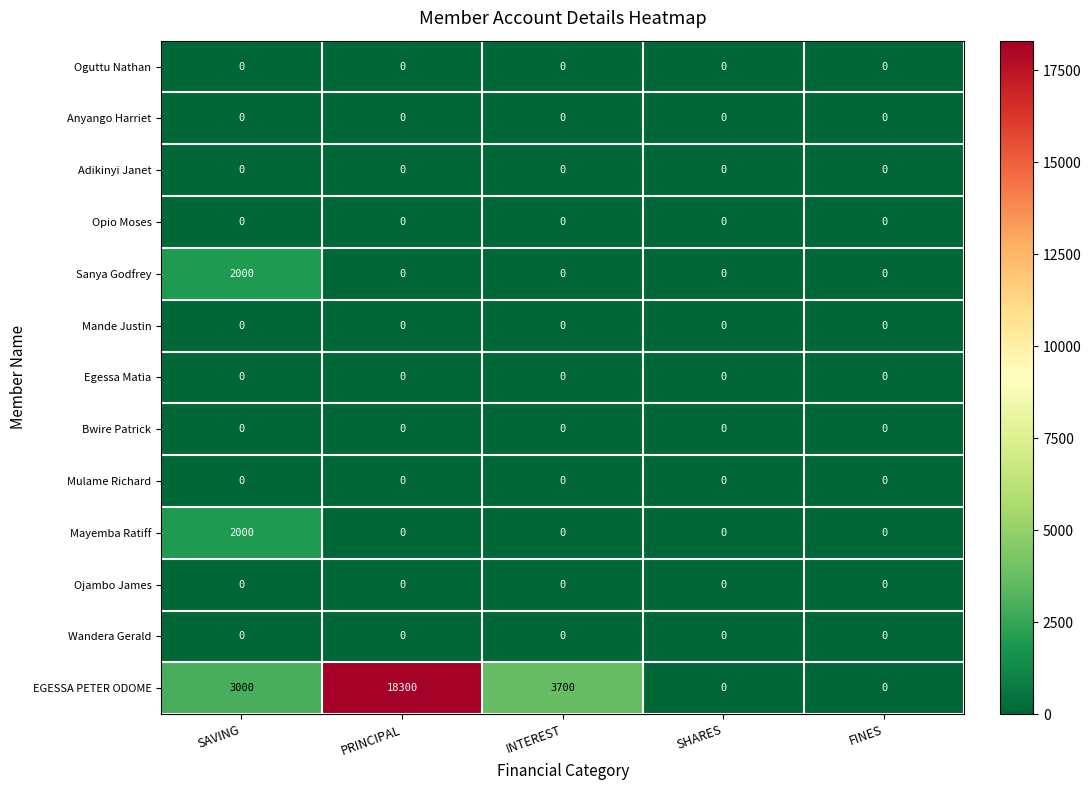

What is the total value across all series at SAVING?

7000